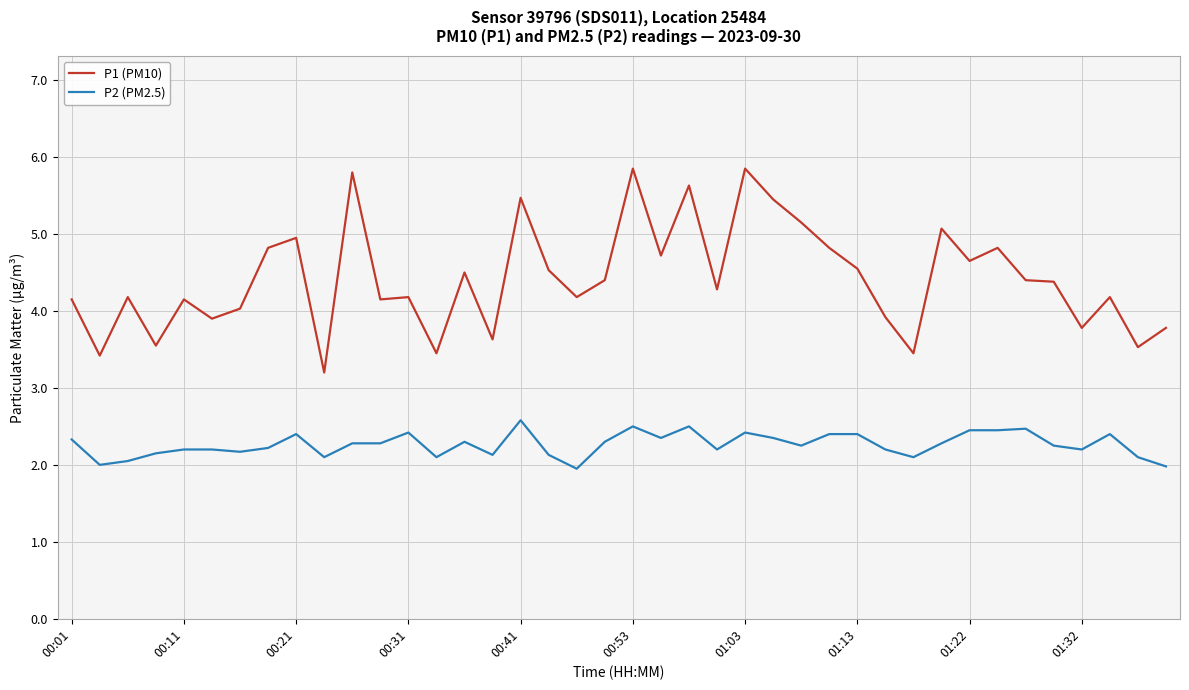

Which series has the largest total across all categories?

P1 (PM10)